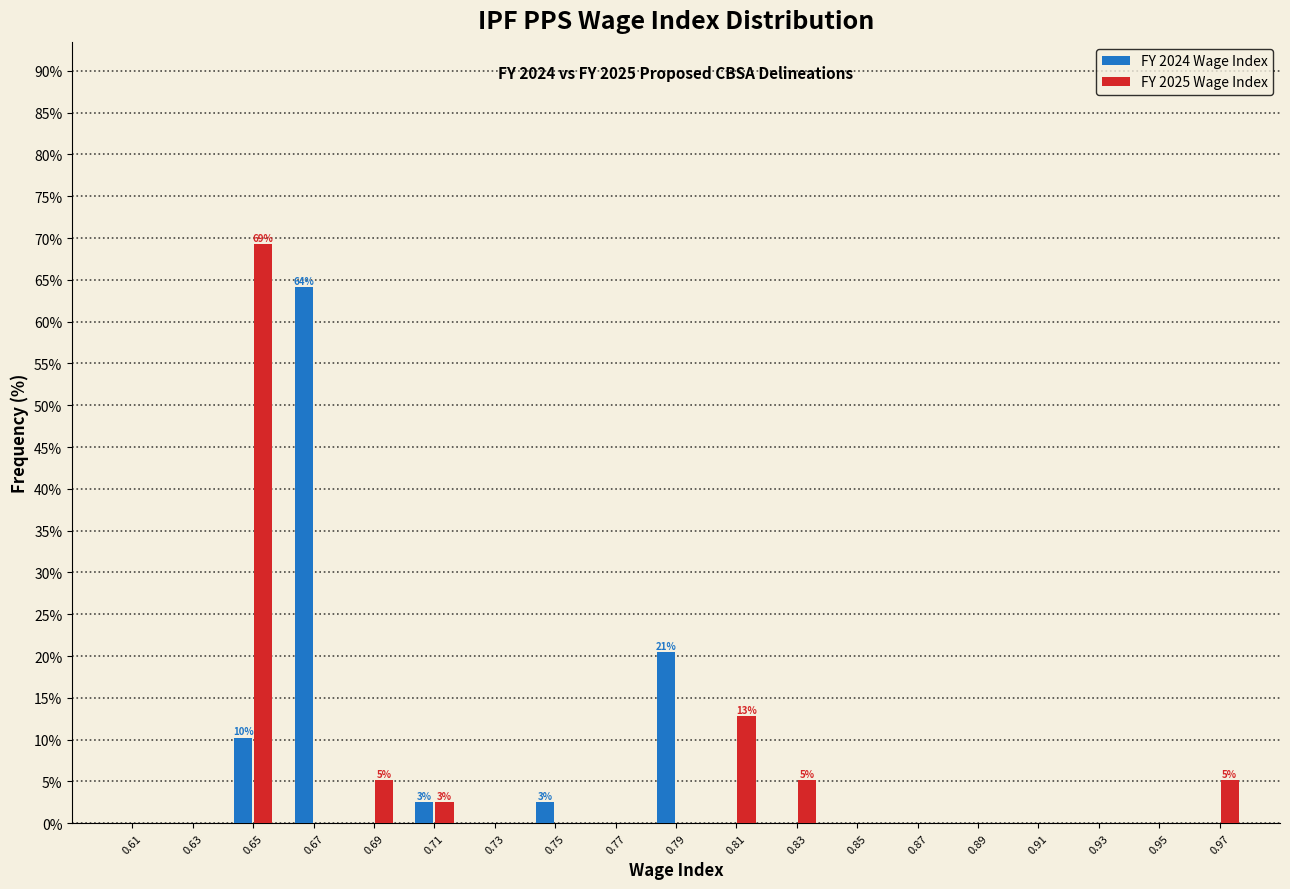

In the FY 2024 Wage Index series, which range on the x-axis has the tallest bar?

0.66 to 0.68